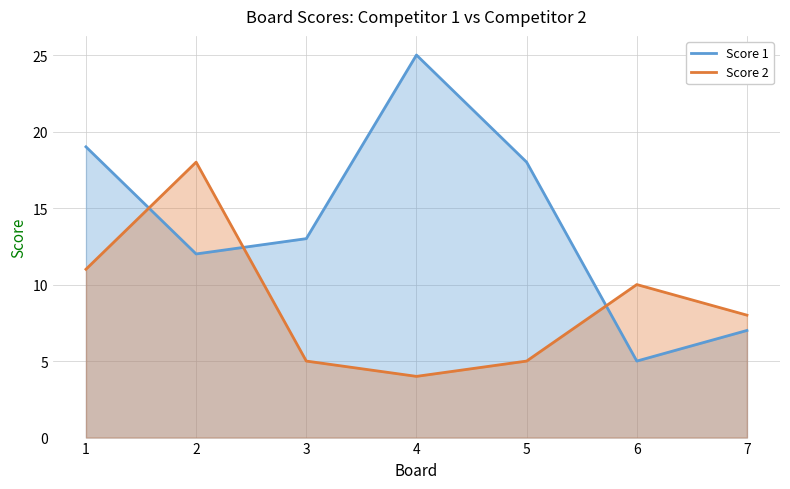

How many times do Score 1 and Score 2 cross each other?

3